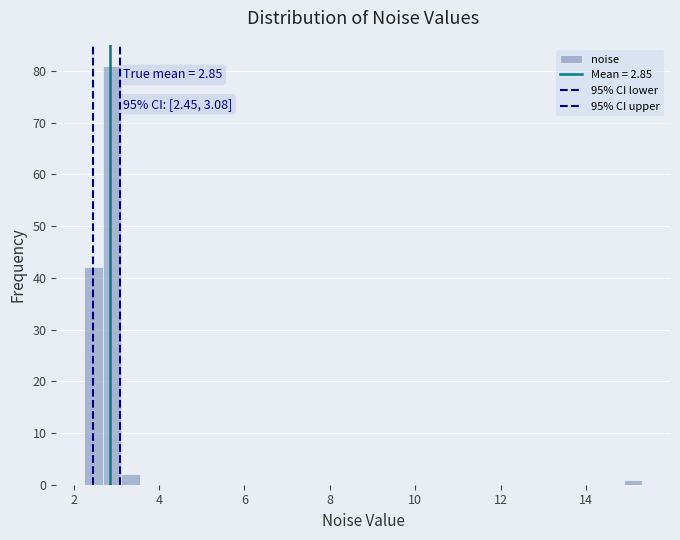

Read against the x-axis, roughly where is the centre of the tallest bar?

2.8